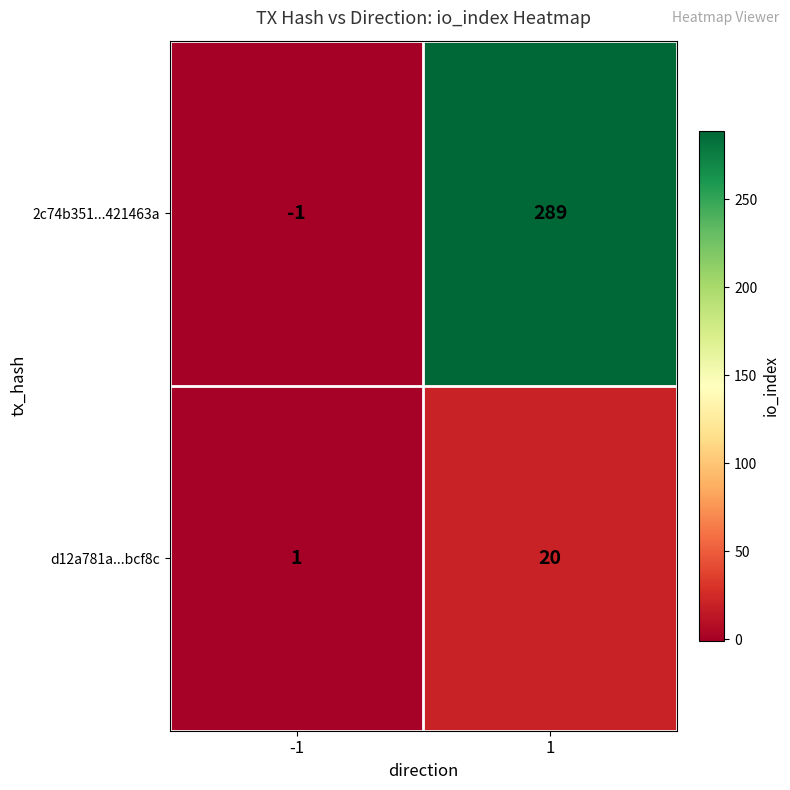

Which series changed the most between -1 and 1?

2c74b351...421463a